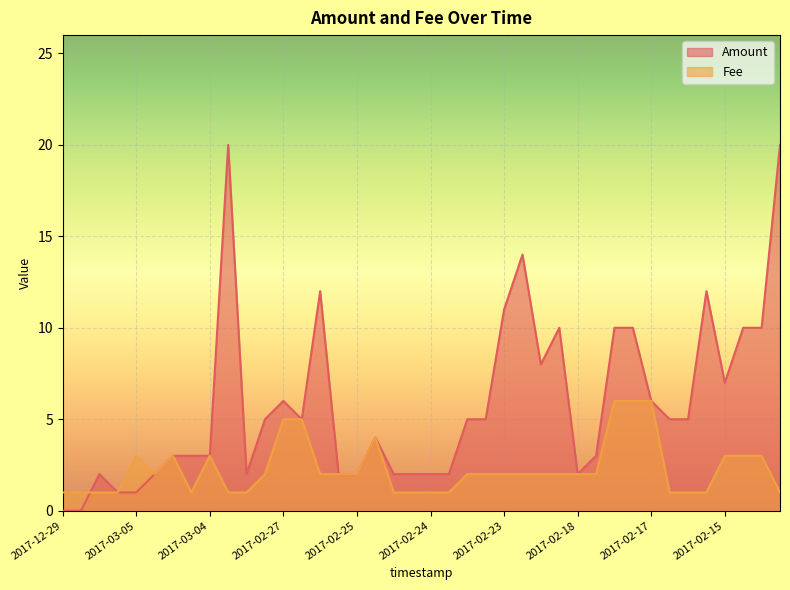

Which series has the widest spread of values?

Amount